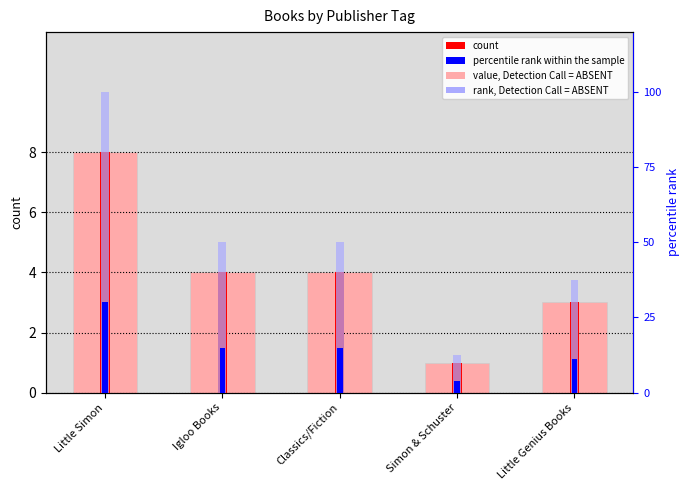

Reading right to left, extract all data points from this chart.

value, Detection Call = ABSENT: Little Genius Books=3.0	Simon & Schuster=1.0	Classics/Fiction=4.0	Igloo Books=4.0	Little Simon=8.0
count: Little Genius Books=3.0	Simon & Schuster=1.0	Classics/Fiction=4.0	Igloo Books=4.0	Little Simon=8.0
percentile rank within the sample: Little Genius Books=11.2	Simon & Schuster=3.8	Classics/Fiction=15.0	Igloo Books=15.0	Little Simon=30.0
rank, Detection Call = ABSENT: Little Genius Books=37.5	Simon & Schuster=12.5	Classics/Fiction=50.0	Igloo Books=50.0	Little Simon=100.0